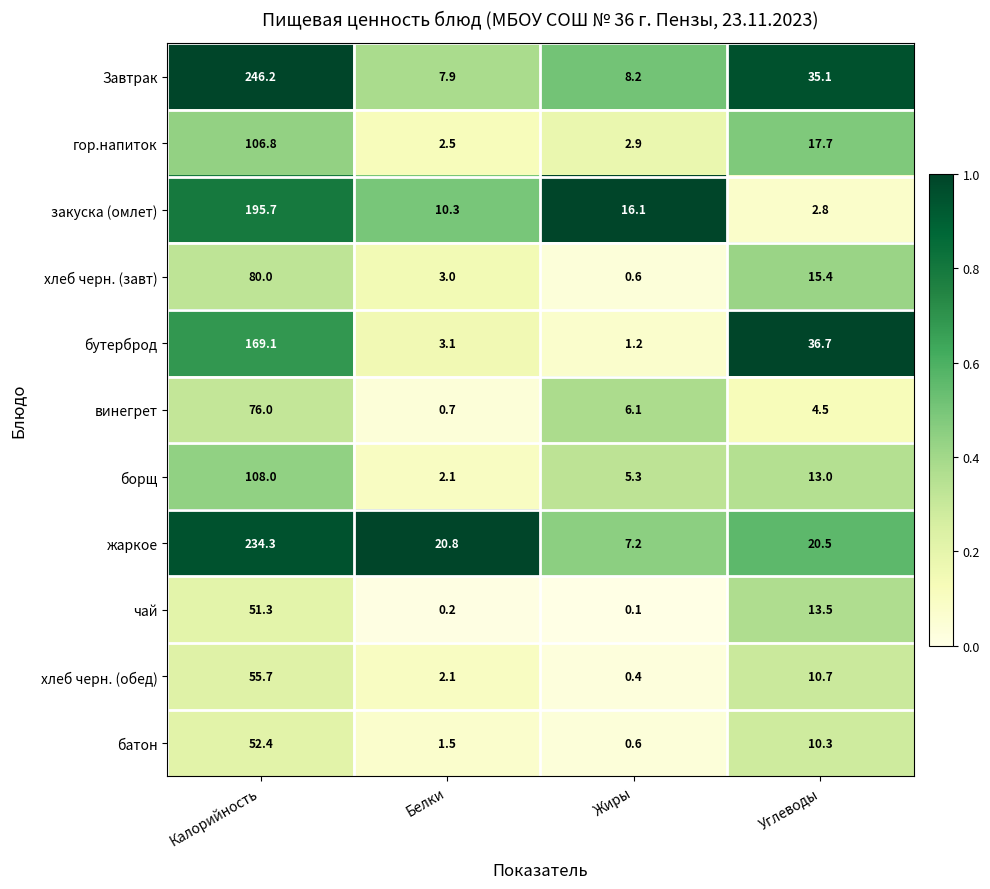

True or false: бутерброд has a value of 1.0 at Белки.

False